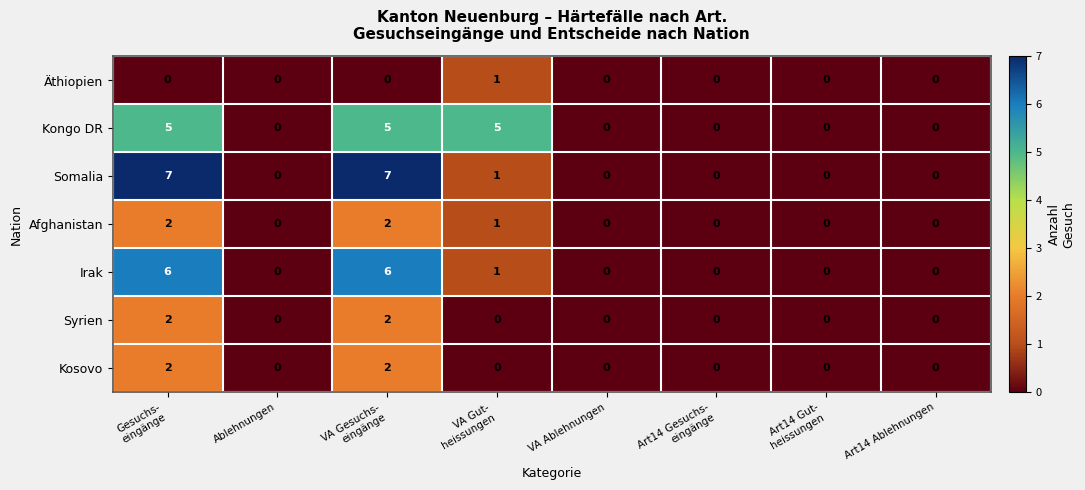

What is the sum of all Kosovo values?

4